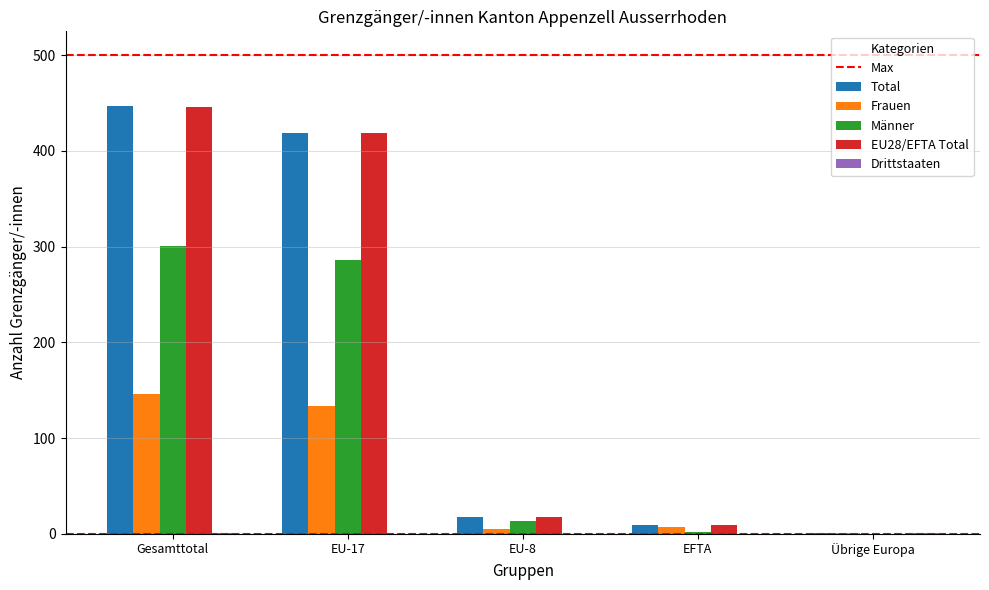

Which series changed the most between Gesamttotal and EU-8?

Total